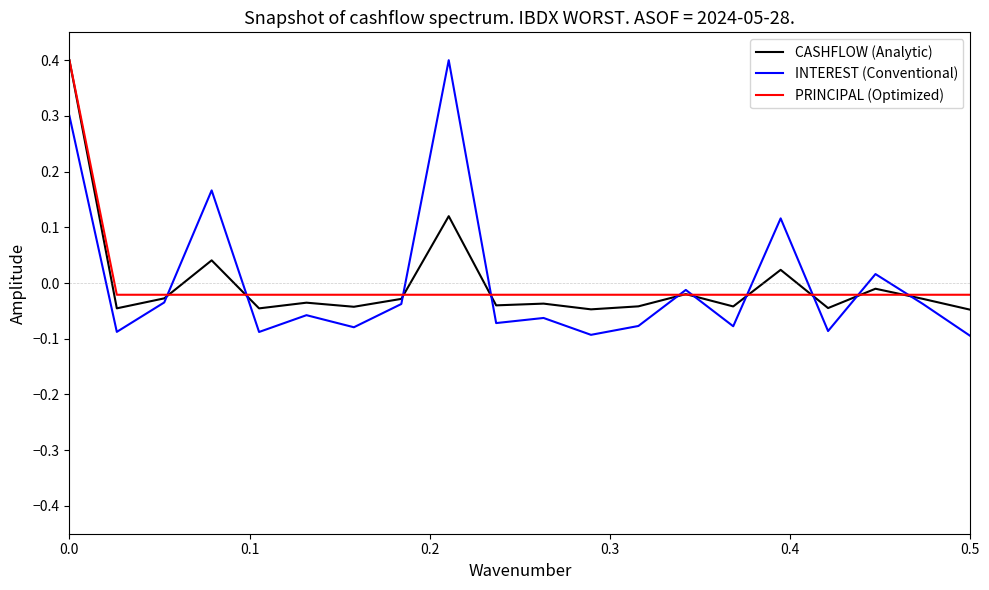

What is the maximum value shown in the chart?

0.4